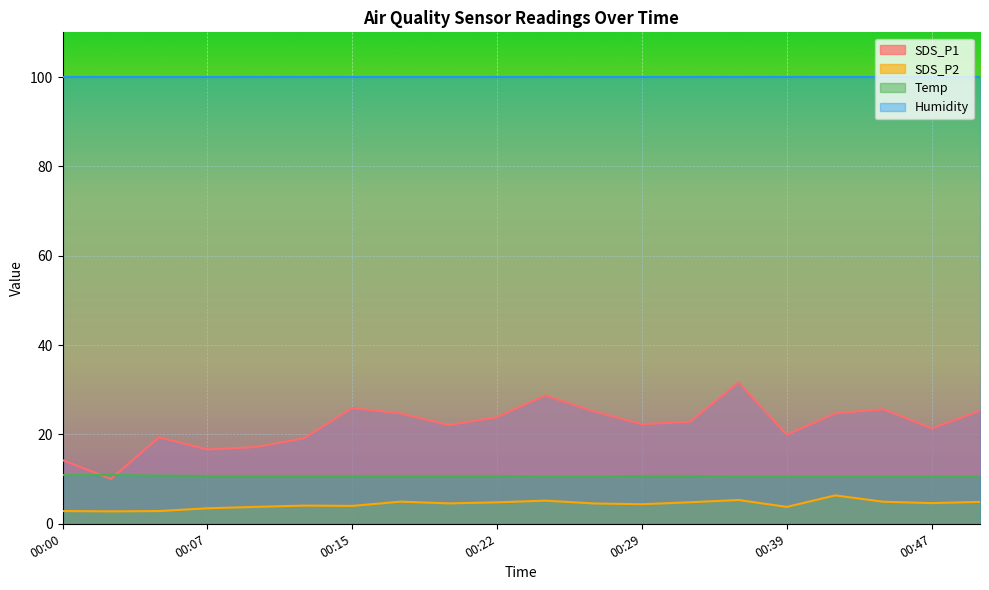

Rank the series at 00:39 from lowest to highest value.

SDS_P2, Temp, SDS_P1, Humidity